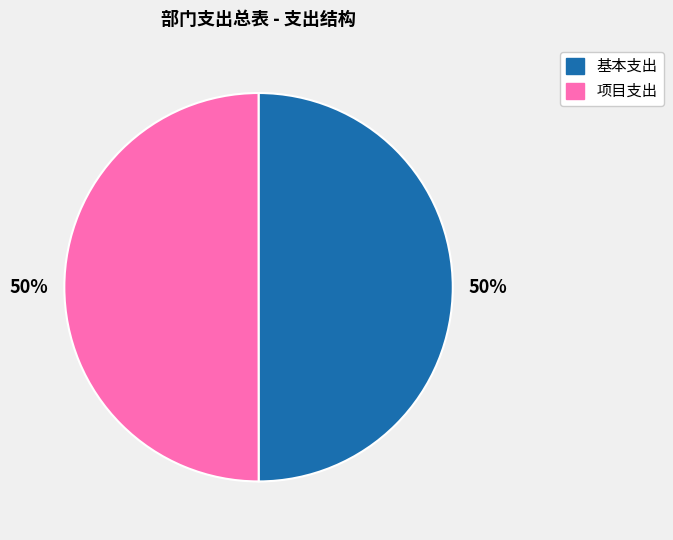

What is the ratio of the value at 基本支出 to the value at 项目支出?

1.0